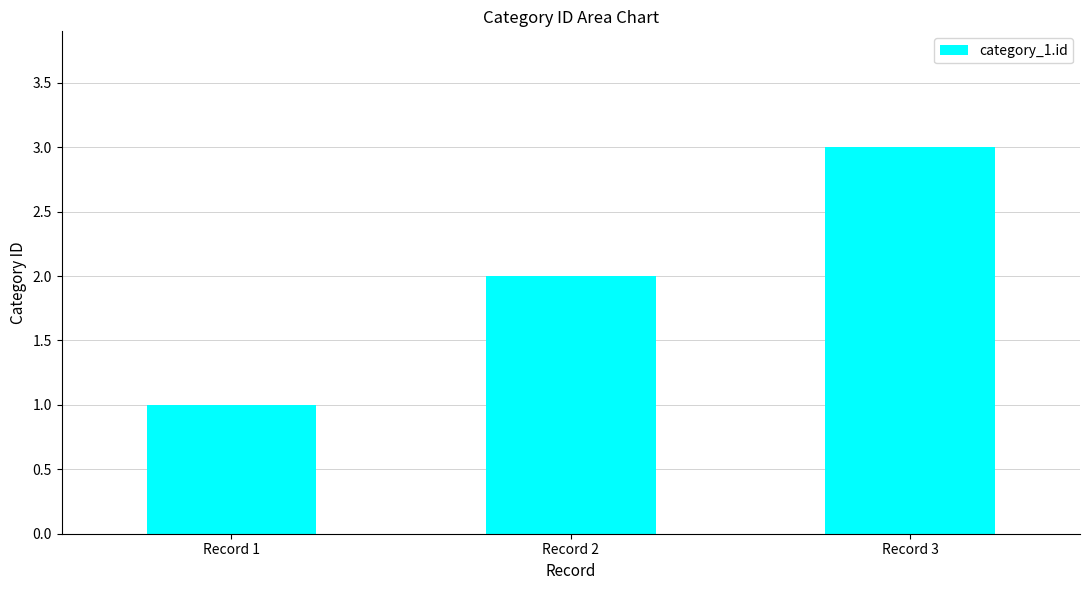

True or false: the data shows 3 at Record 3.

True